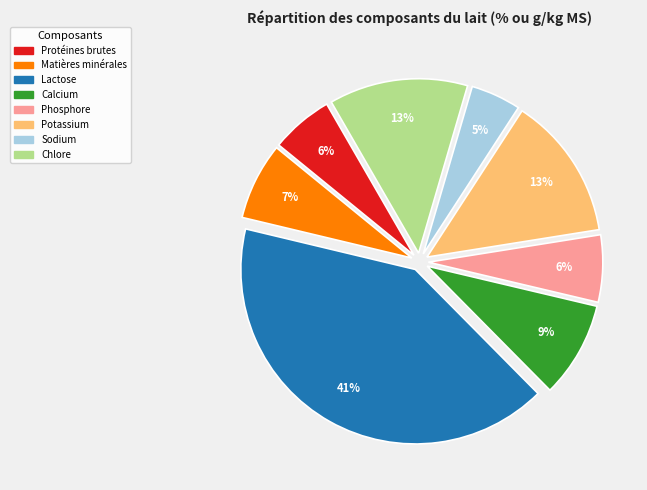

Which slice is the largest?

Lactose